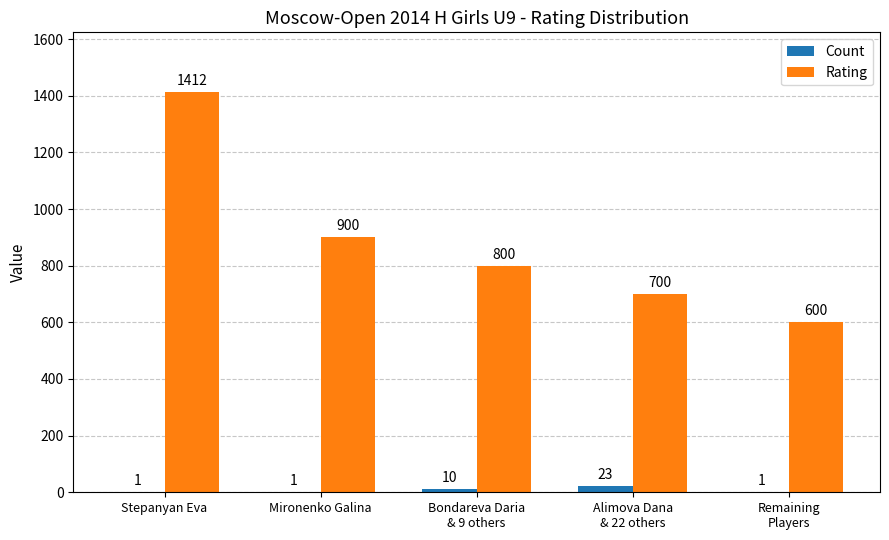

What is the sum of the Rating values at Mironenko Galina and Stepanyan Eva?

2312